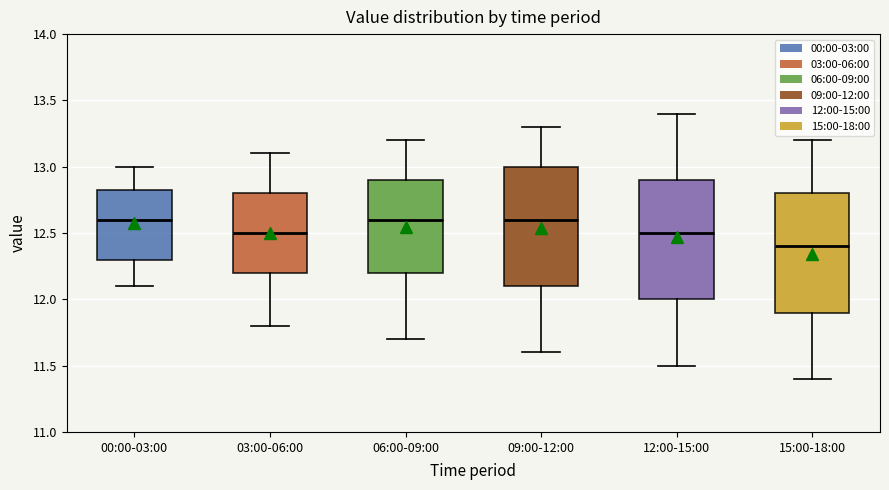

Which box's median line is the lowest?

15:00-18:00